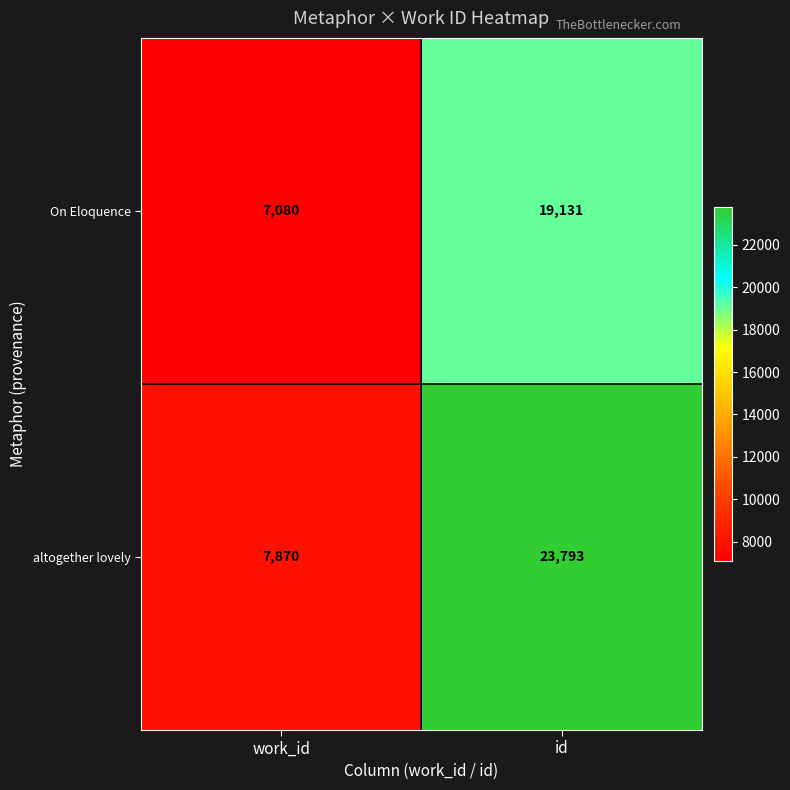

At which label is On Eloquence closest to 13105?

work_id